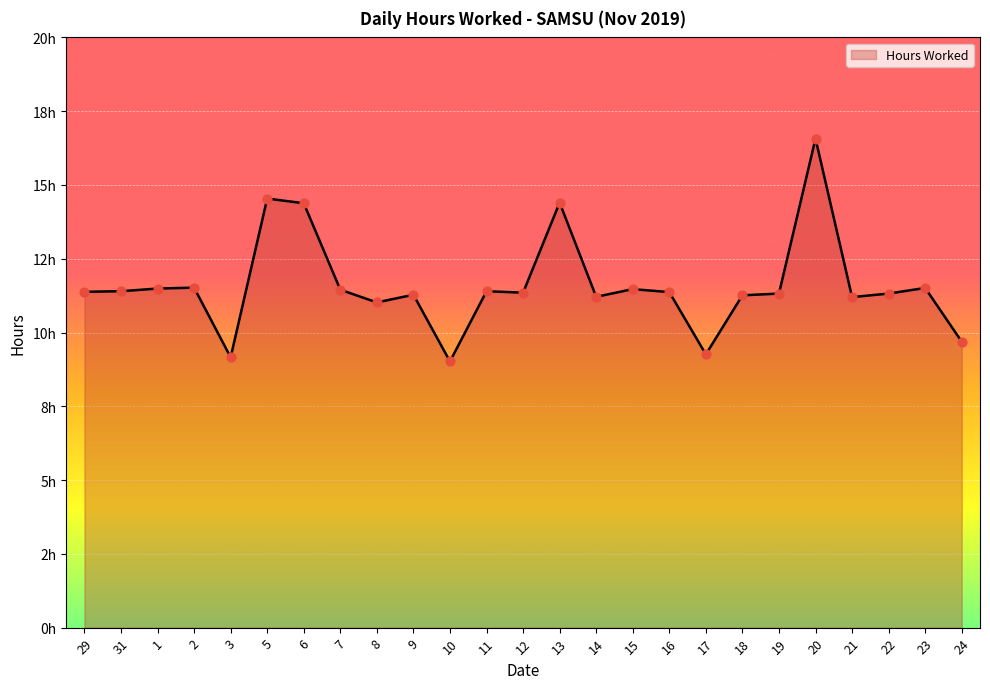

Between 14 and 15, which is larger?

15